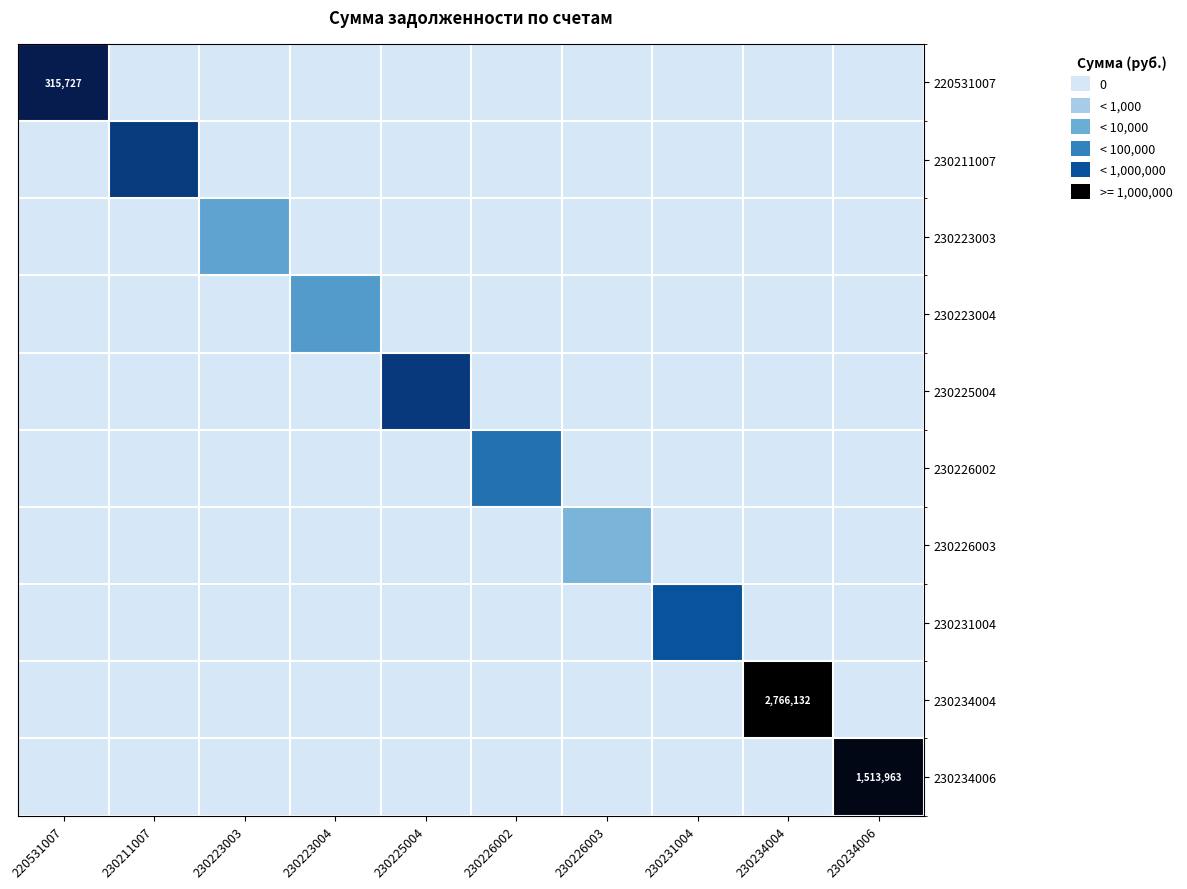

Which series changed the most between 230211007 and 230234004?

230234004